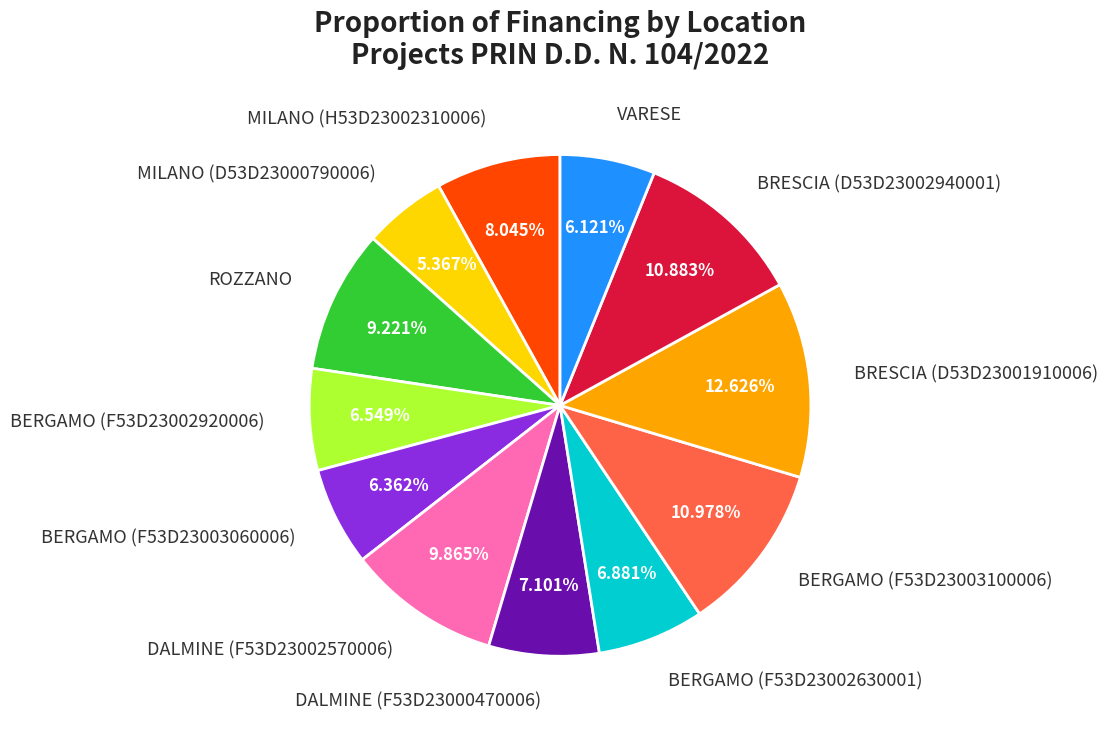

Is the sum of DALMINE (F53D23002570006) and MILANO (D53D23000790006) greater than half?

No